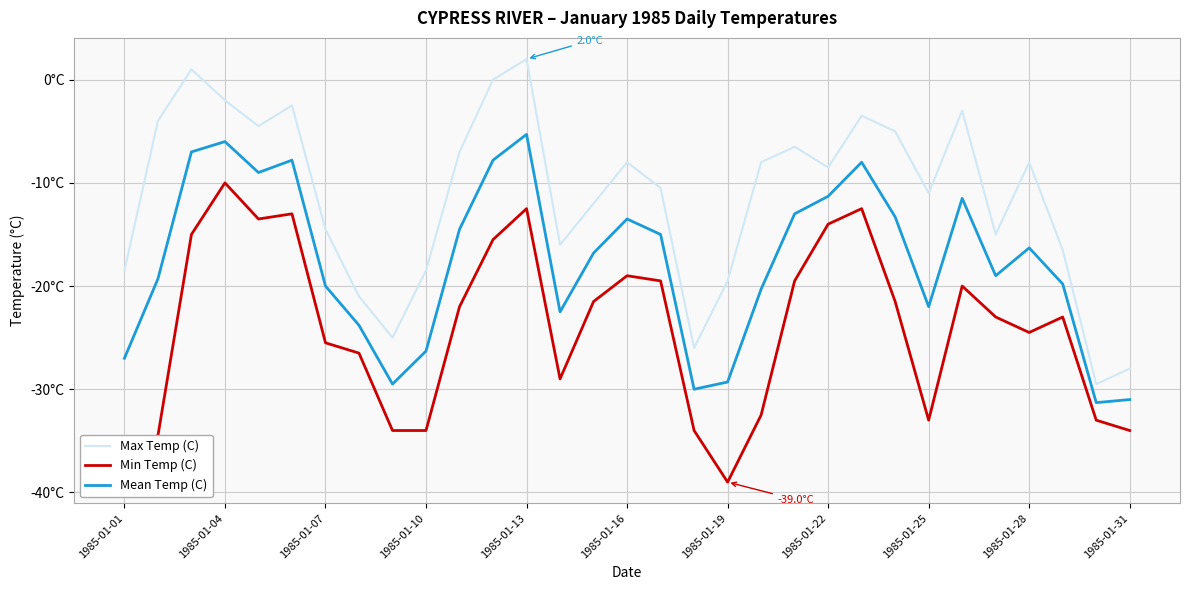

What are all the series names shown in the legend?

Max Temp (C), Min Temp (C), Mean Temp (C)